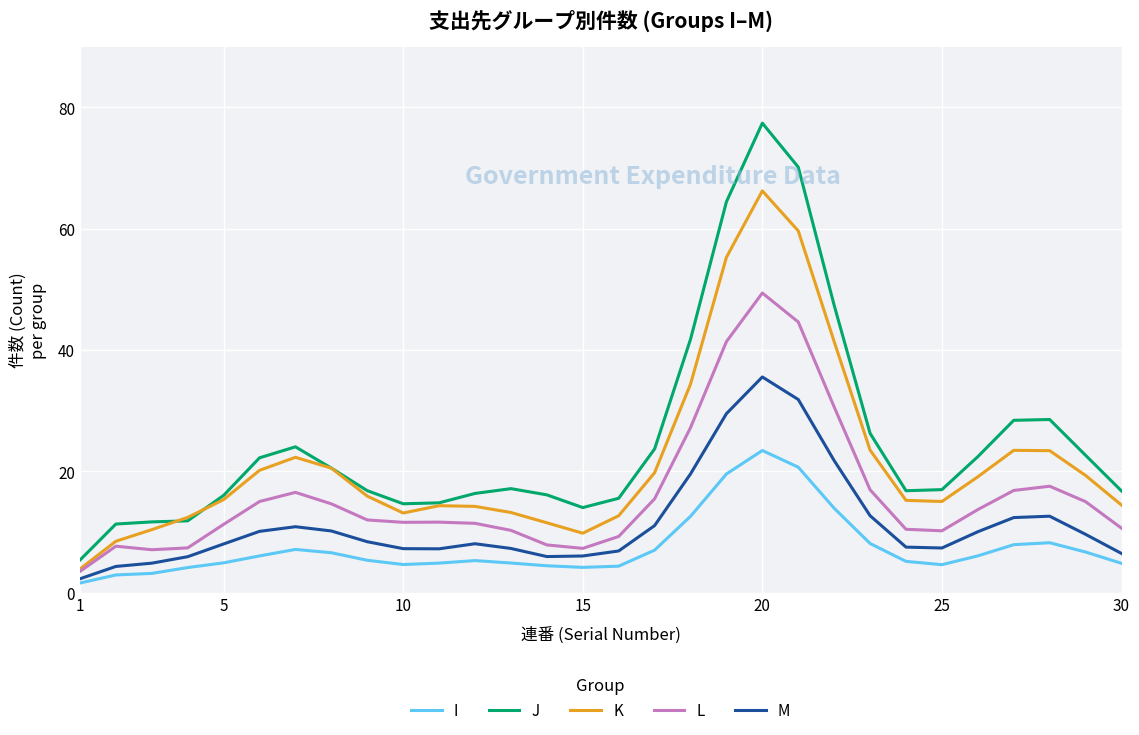

What is the minimum value for M?

2.3